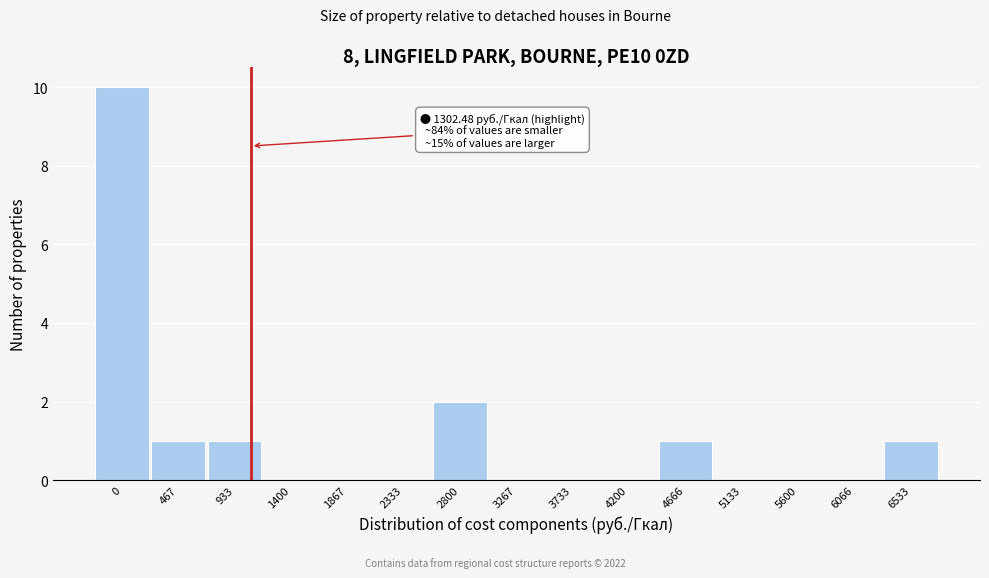

Reading left to right, transcribe all the data shown in this chart.

0=10	467=1	933=1	1400=0	1867=0	2333=0	2800=2	3267=0	3733=0	4200=0	4666=1	5133=0	5600=0	6066=0	6533=1